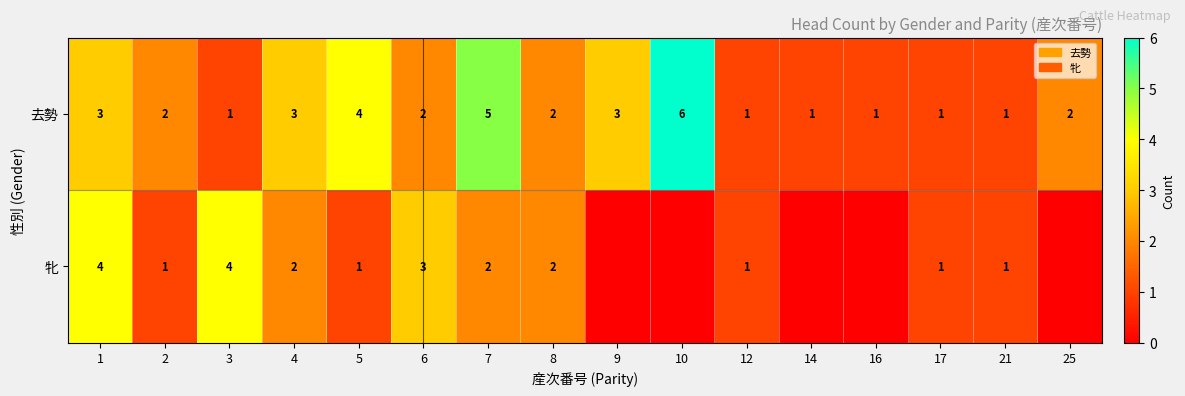

Between 4 and 7, which series saw the biggest shift?

去勢